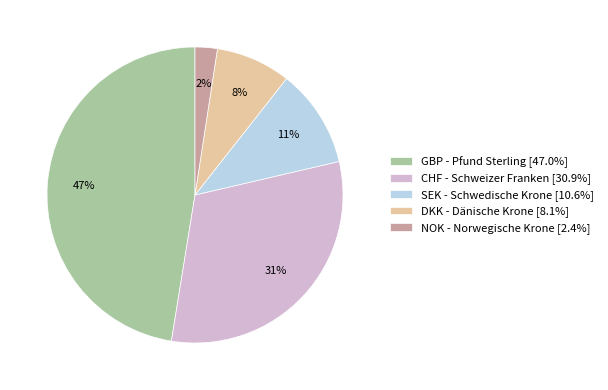

Is there any slice that represents more than half of the pie?

No